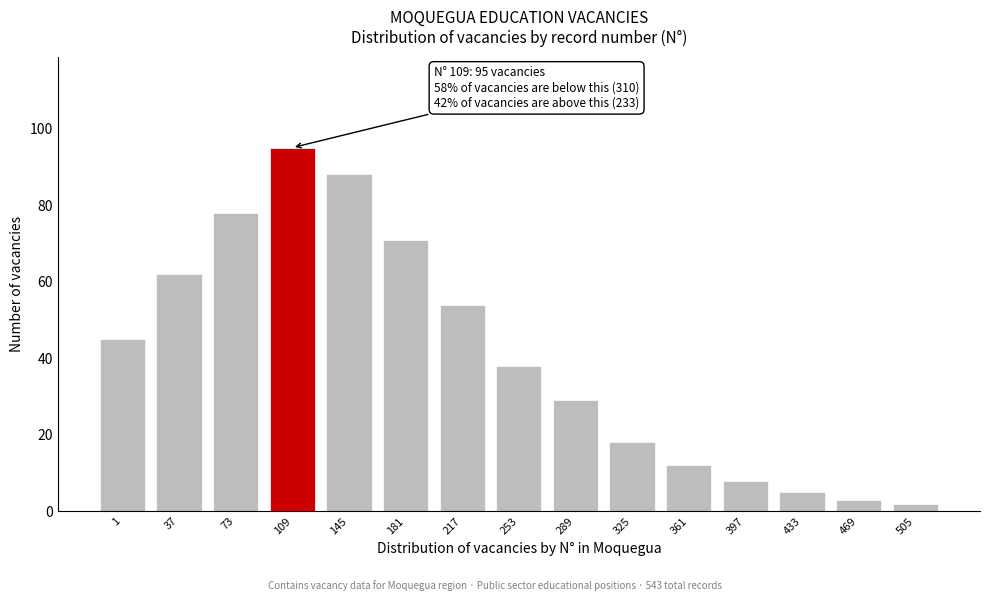

Reading left to right, extract all data points from this chart.

45	62	78	95	88	71	54	38	29	18	12	8	5	3	2